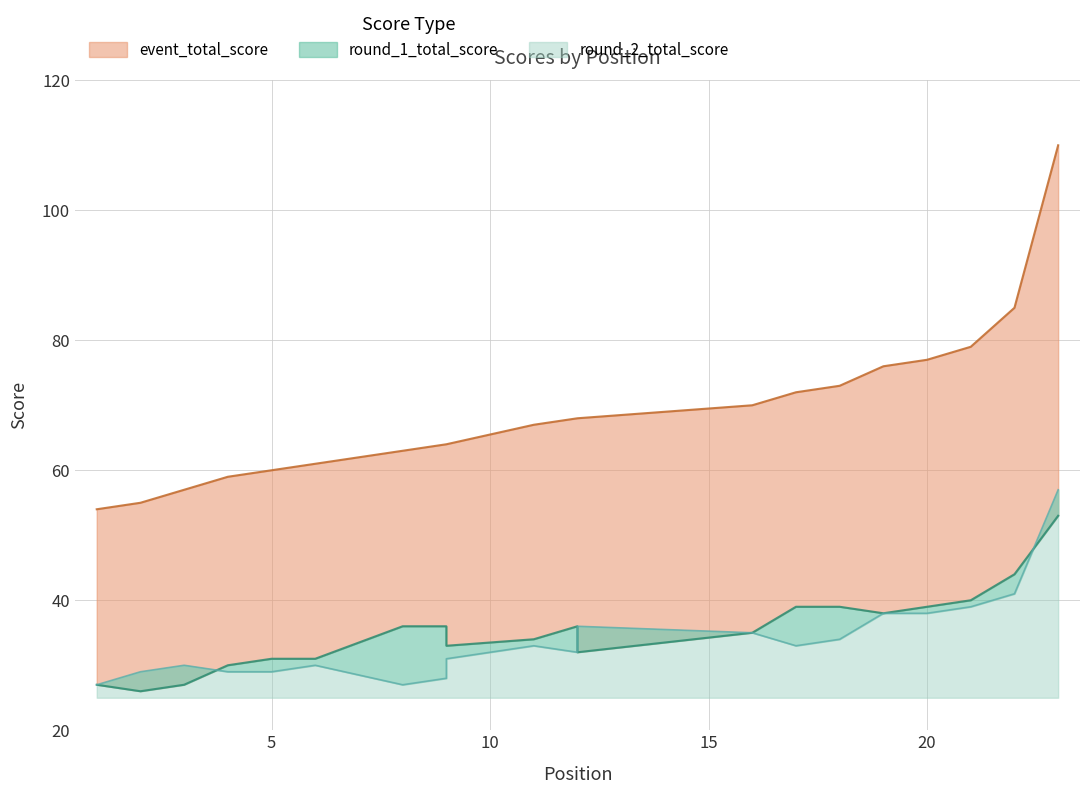

How many lines are shown in the chart?

3